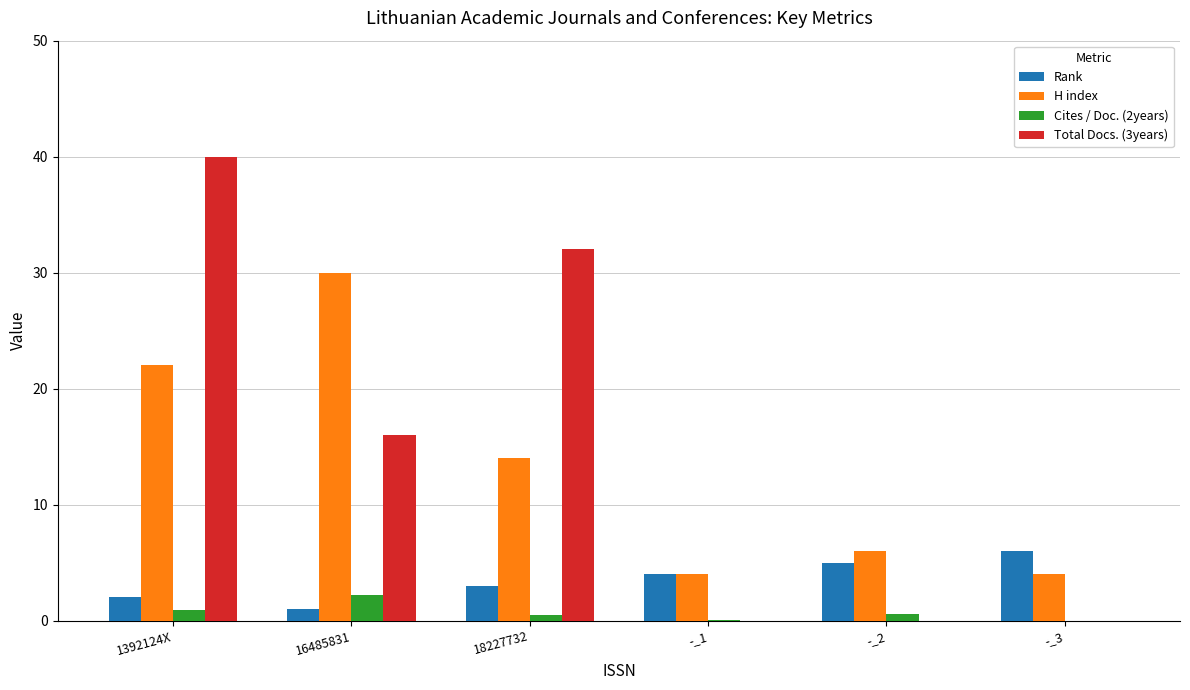

Count the number of categories in the chart.

6